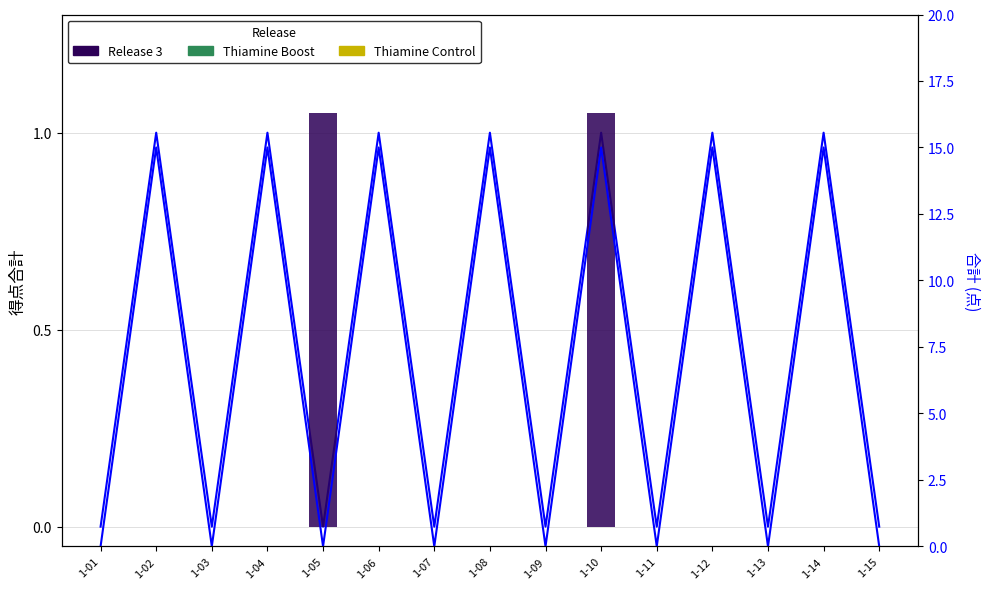

What is the sum of the values at 1-04 and 1-13?

1